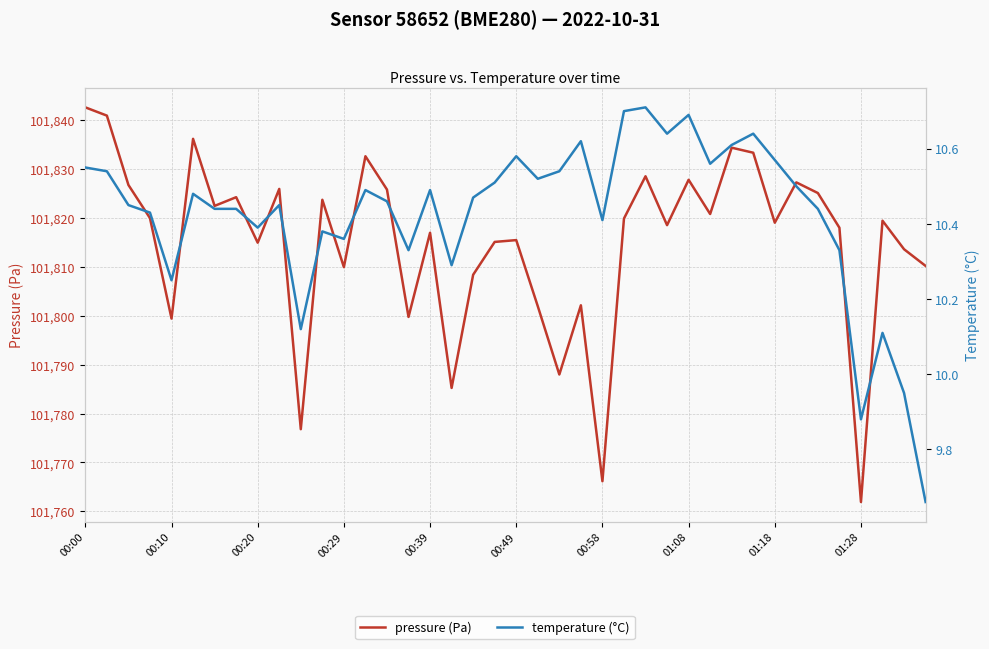

True or false: pressure (Pa) and temperature (°C) intersect in this chart.

False